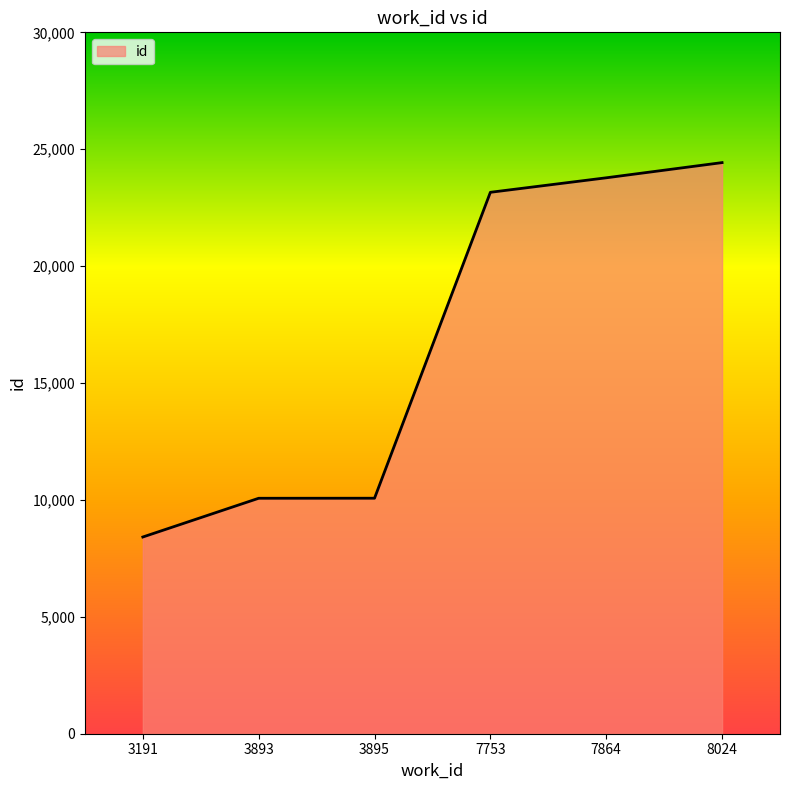

True or false: the data shows 23778 at 7864.

True